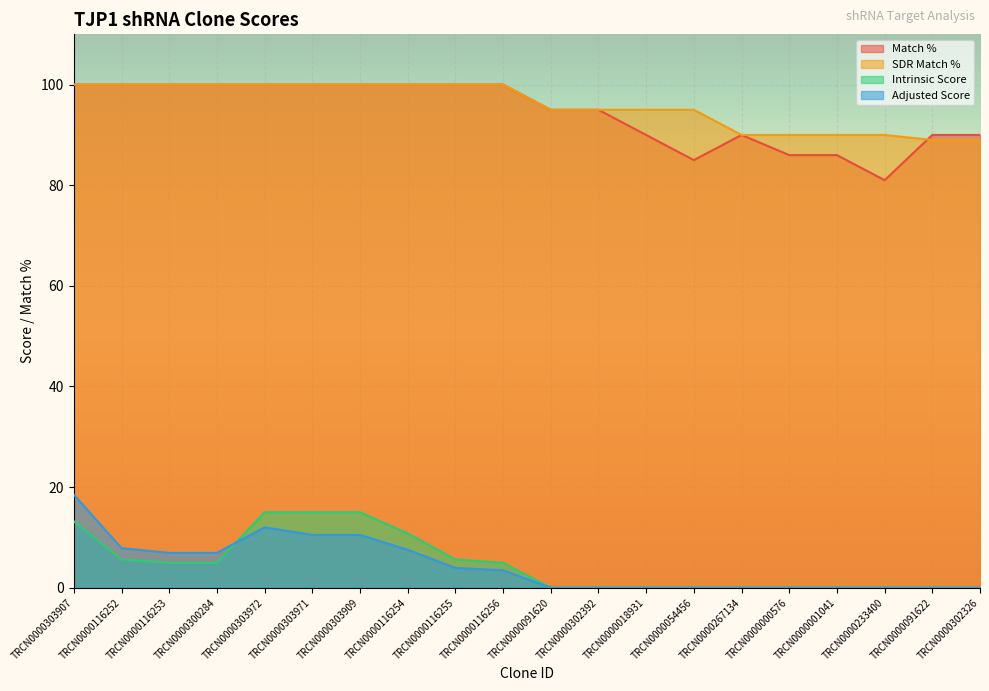

What is the difference between the maximum and minimum values in the Adjusted Score series?

18.5